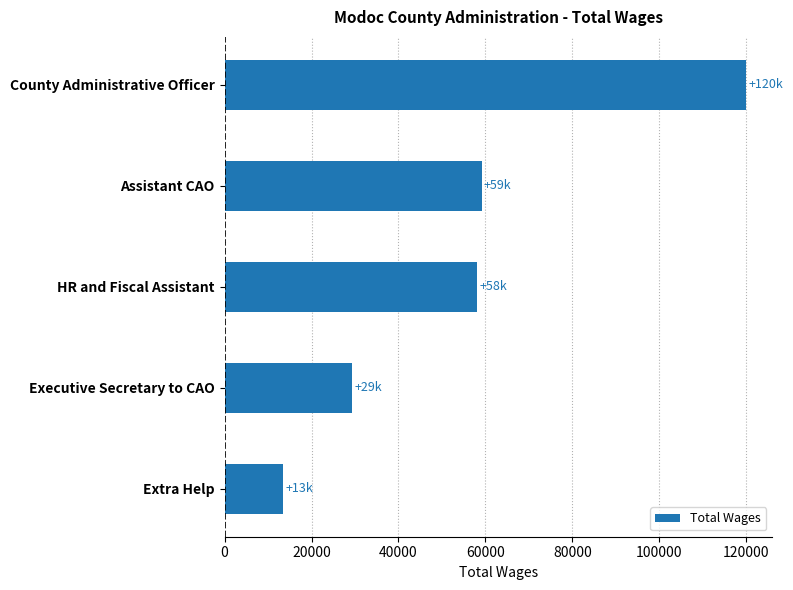

How many series are shown in this chart?

1